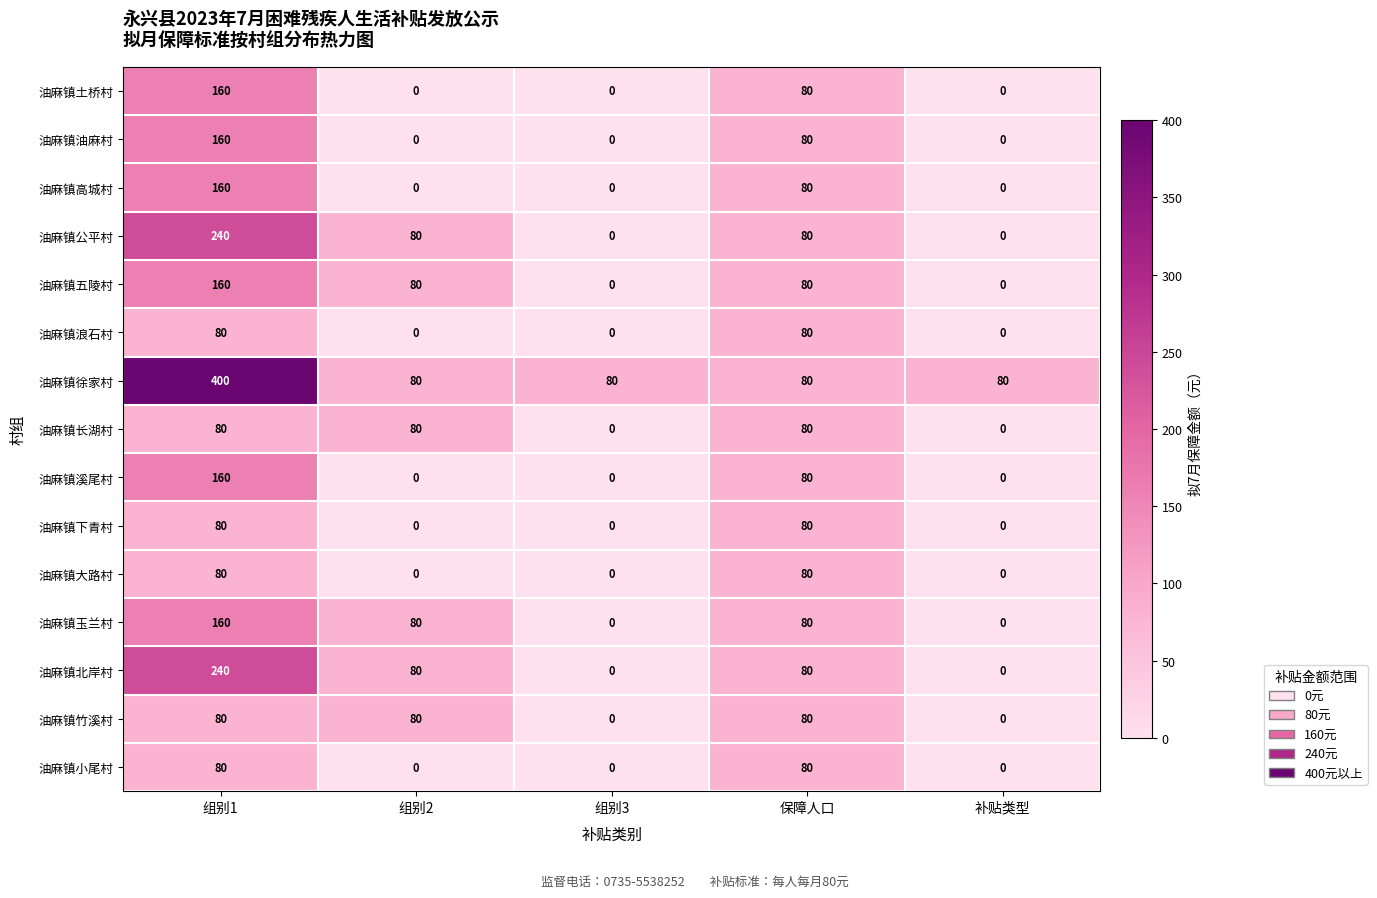

The value of 油麻镇五陵村 at 组别3 is 0. True or false?

True